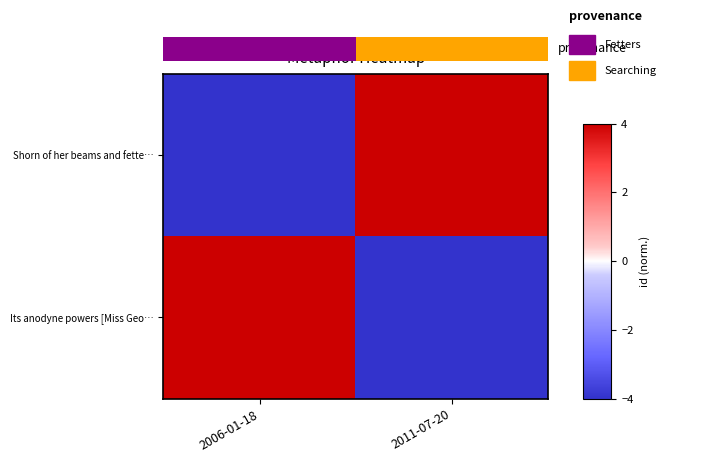

List the series in order of their peak value, lowest first.

Shorn of her beams and fette…, Its anodyne powers [Miss Geo…